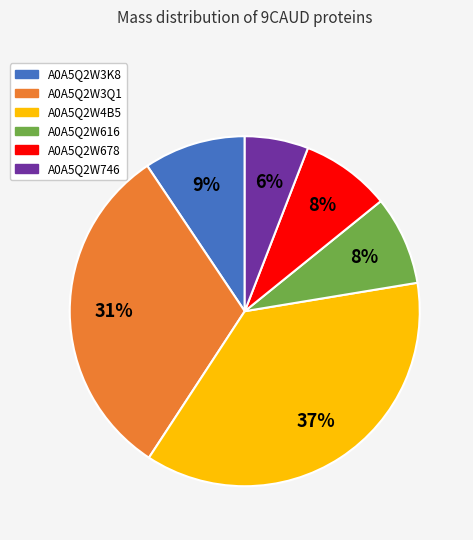

Which category has the biggest portion of the pie?

A0A5Q2W4B5